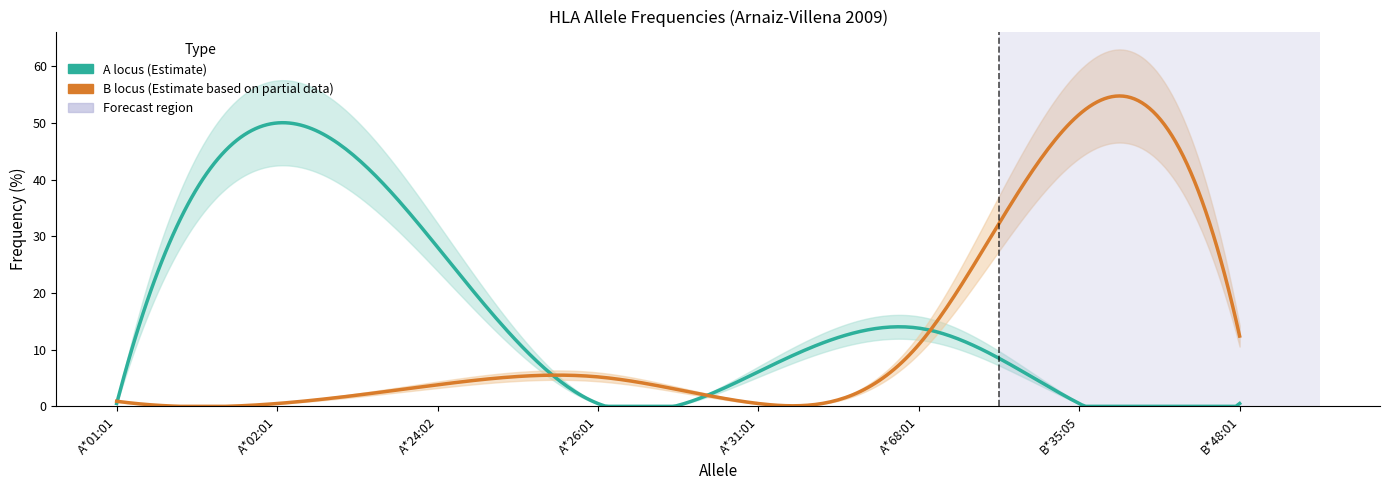

How many lines are shown in the chart?

2